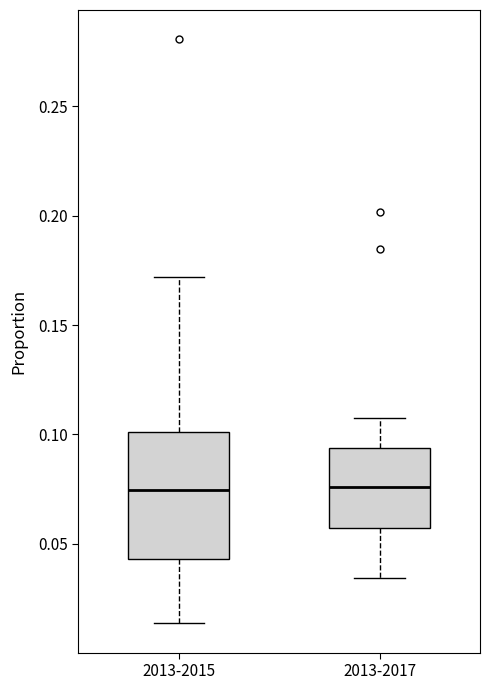

Where does the upper whisker of the box for 2013-2017 end on the y-axis? The values are not printed on the chart, so give them approximately, as read against the axis.

0.105